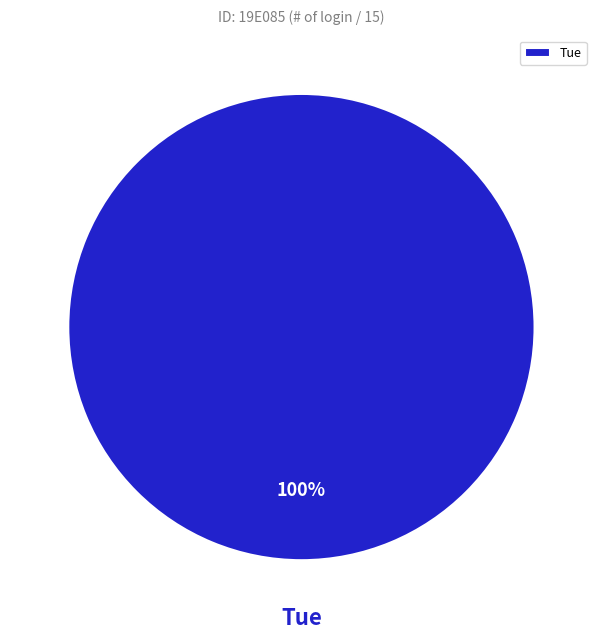

Rank the categories by value from lowest to highest.

Tue